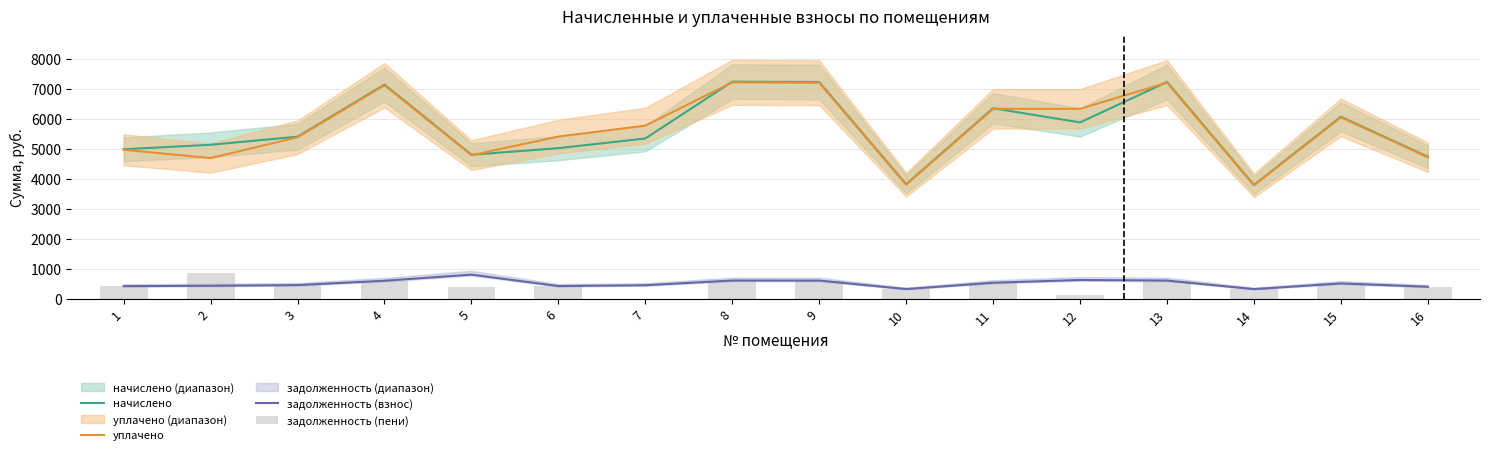

Which has a higher value, 10 or 8?

8